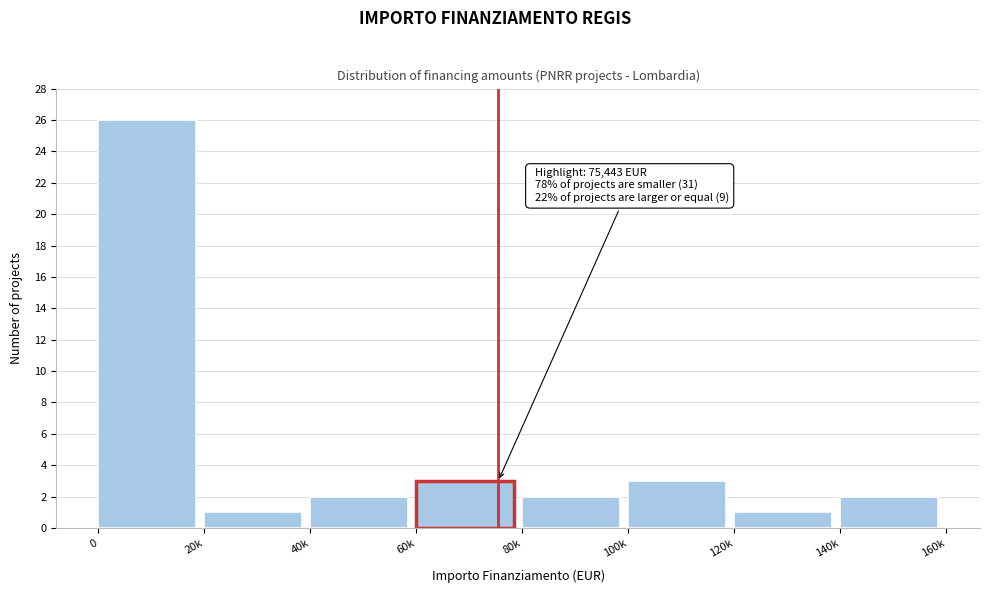

Reading left to right, transcribe all the data shown in this chart.

26	1	2	3	2	3	1	2